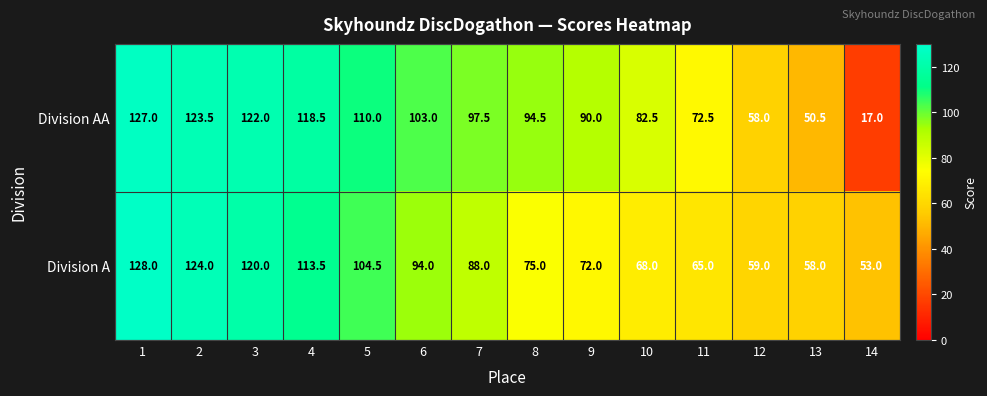

The Division A series shows 124.0 at 2. True or false?

True